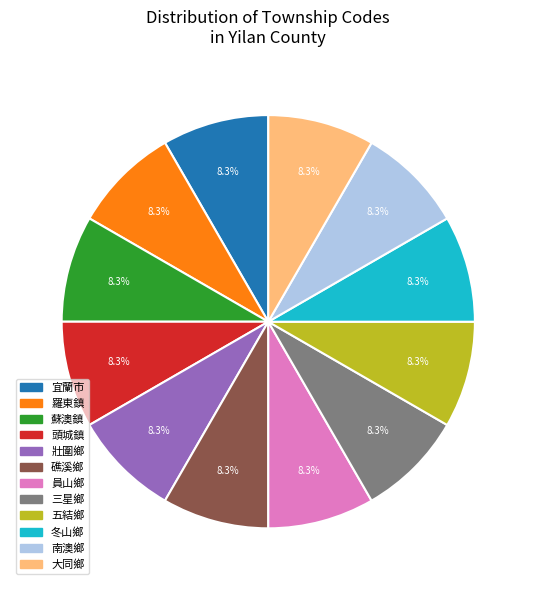

Does 冬山鄉 represent more than half of the total?

No